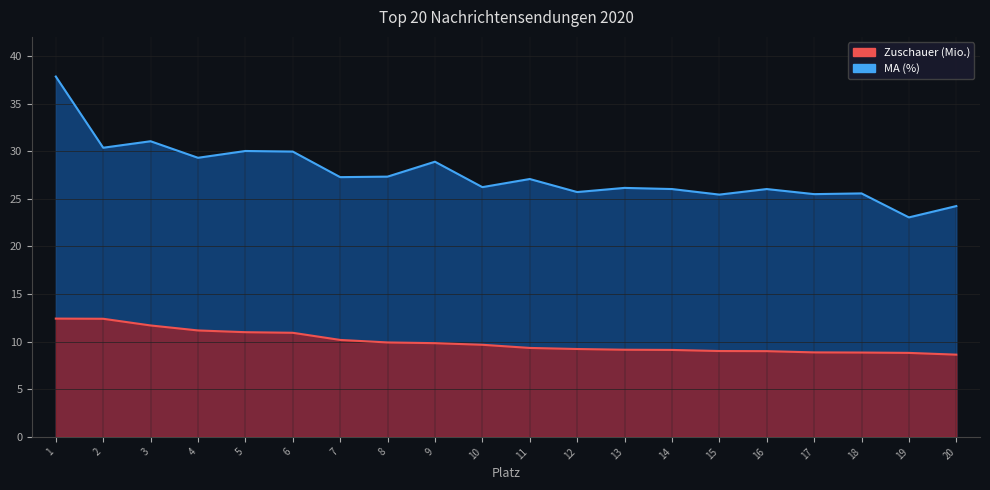

Which category has the lowest value in the MA (%) series?

19